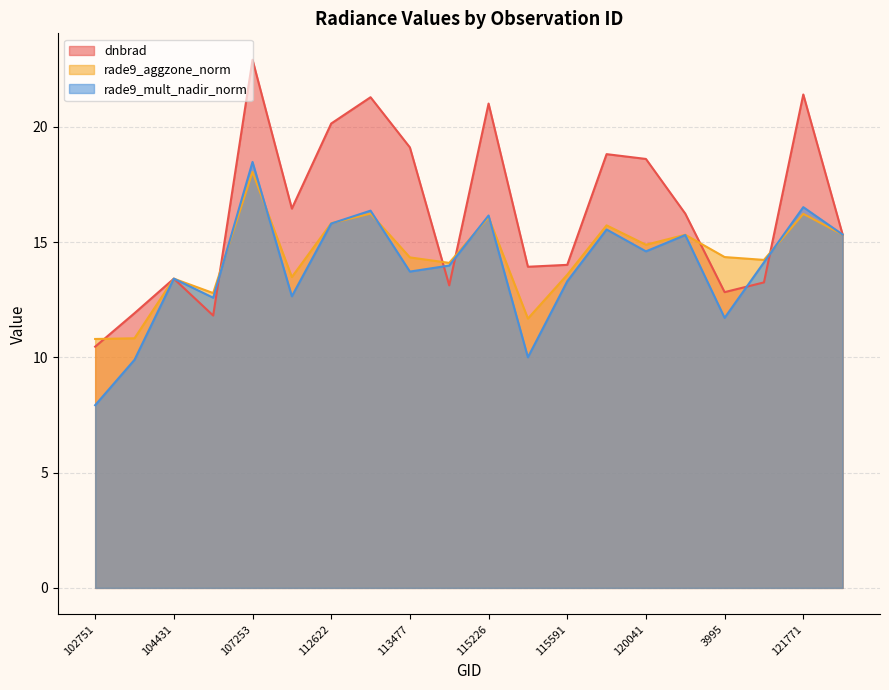

What is the highest value of the rade9_mult_nadir_norm series?

18.5